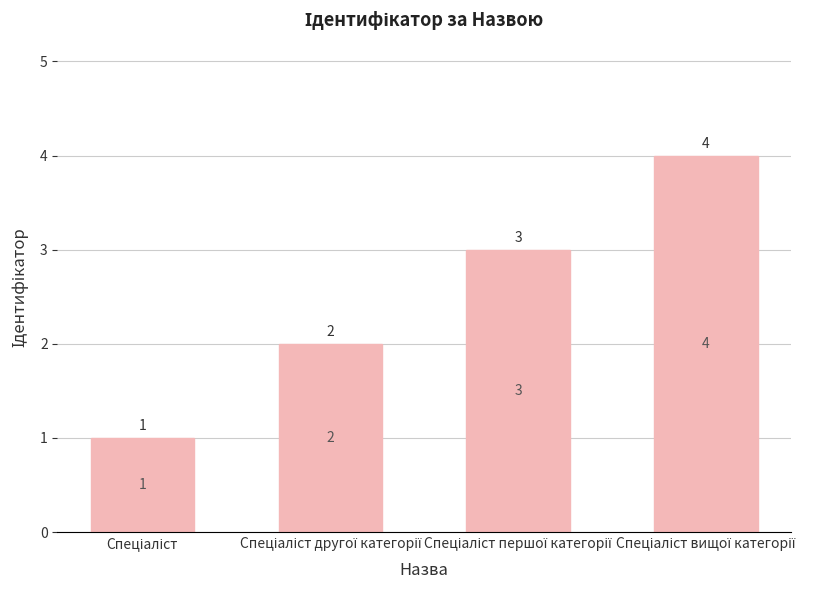

What is the value of the 1st bar from the left?

1